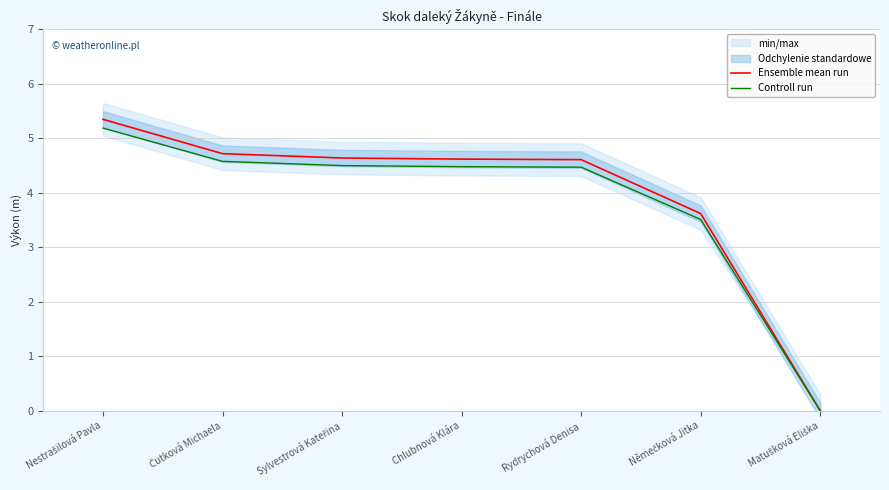

At which category does the chart reach its minimum across all series?

Matušková Eliška